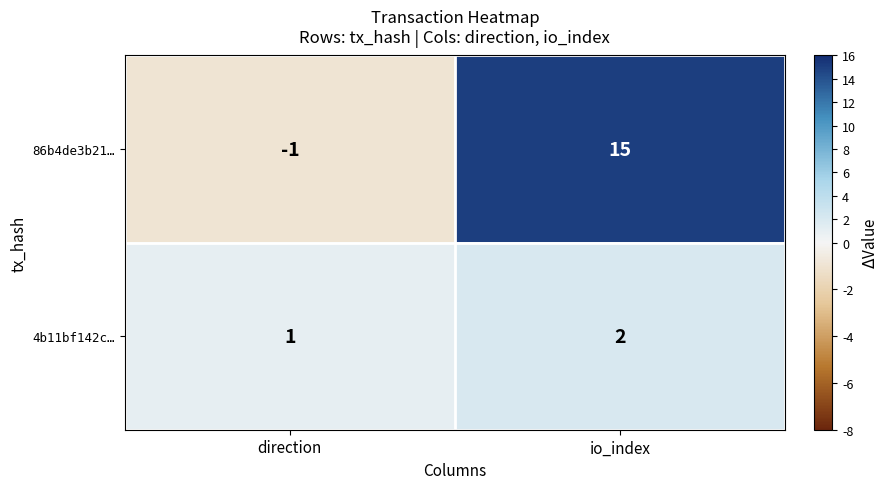

Which series has the largest total across all categories?

86b4de3b21…